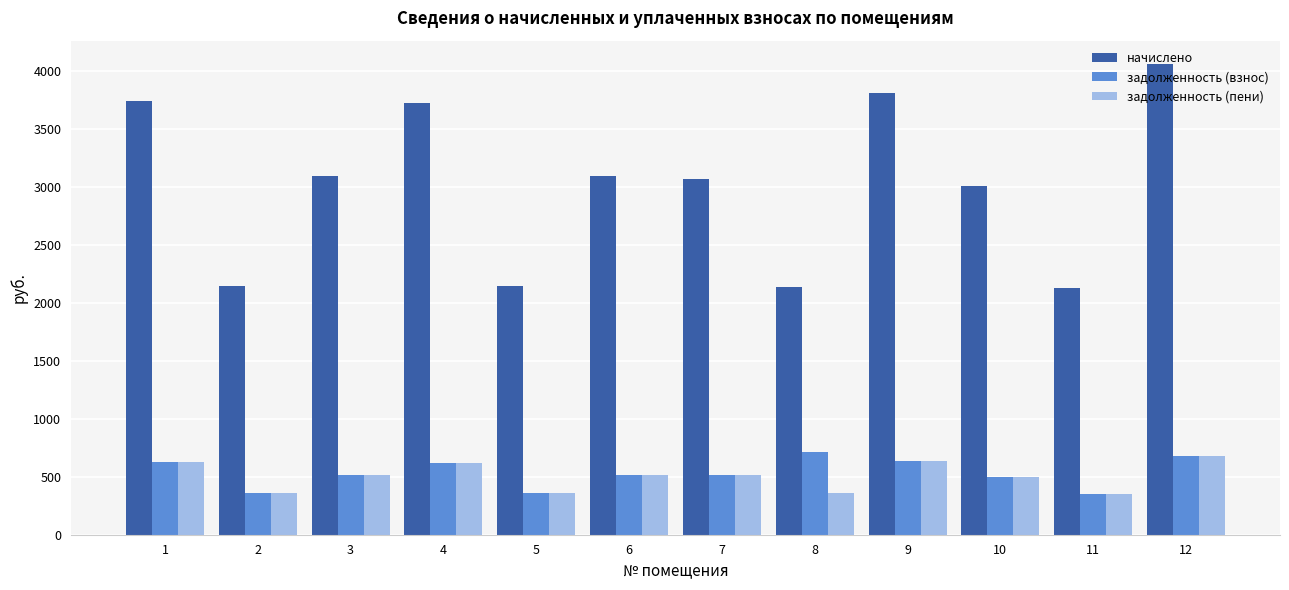

What is the total value across all series at 1?

4982.2